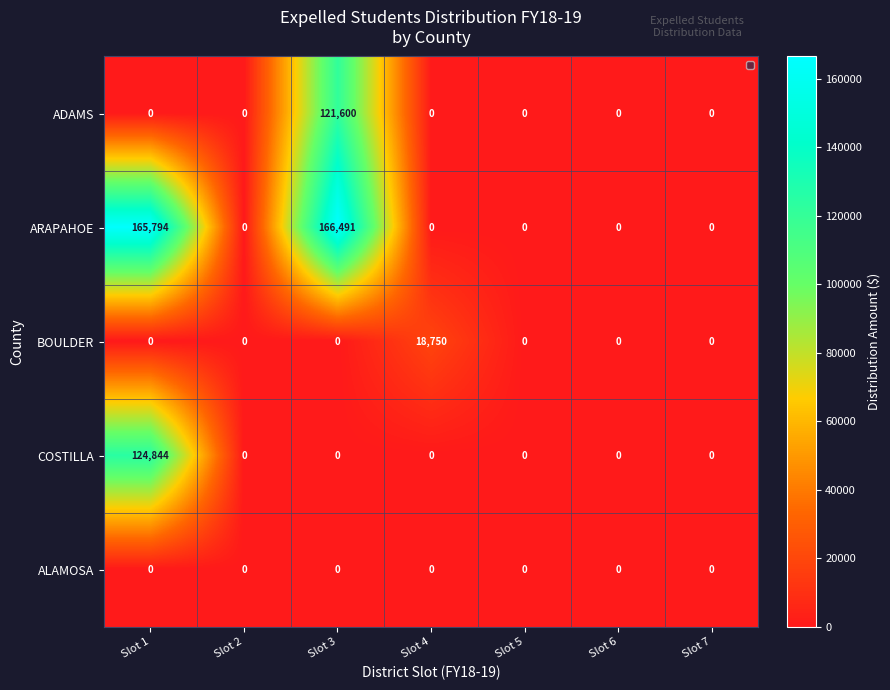

The value of COSTILLA at Slot 5 is 76476. True or false?

False